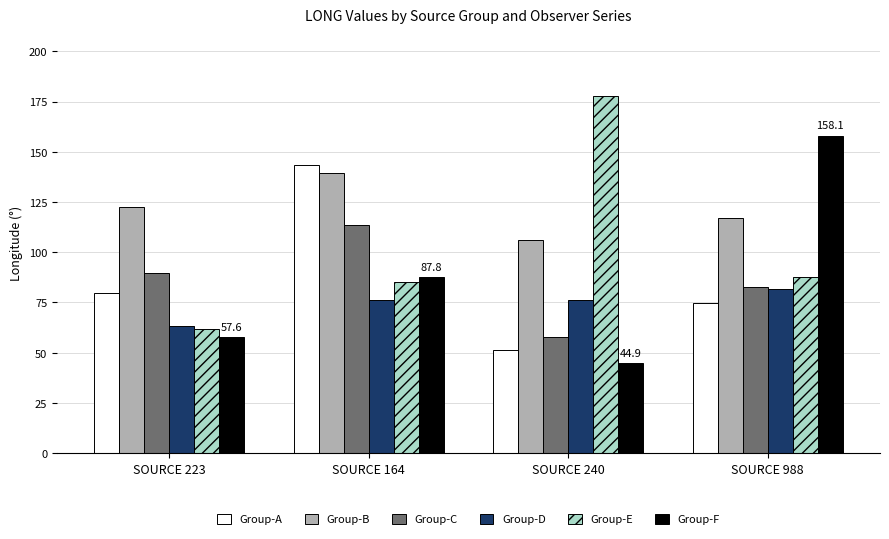

How many values in the Group-A series are below 79?

2